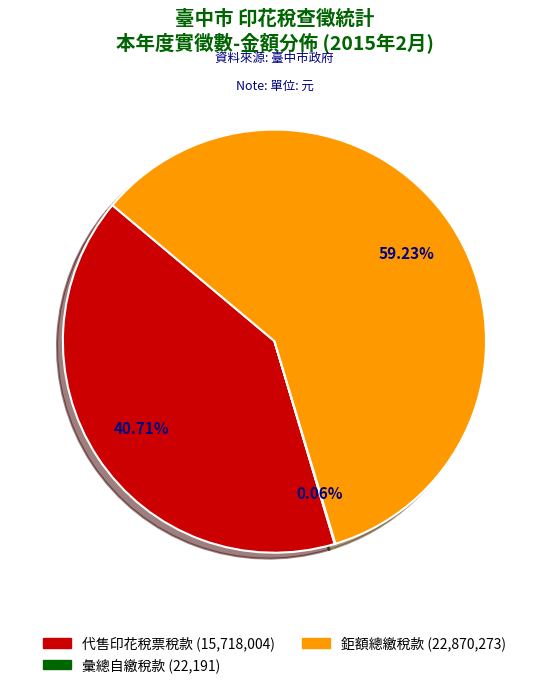

Which slice is the largest?

鉅額總繳稅款